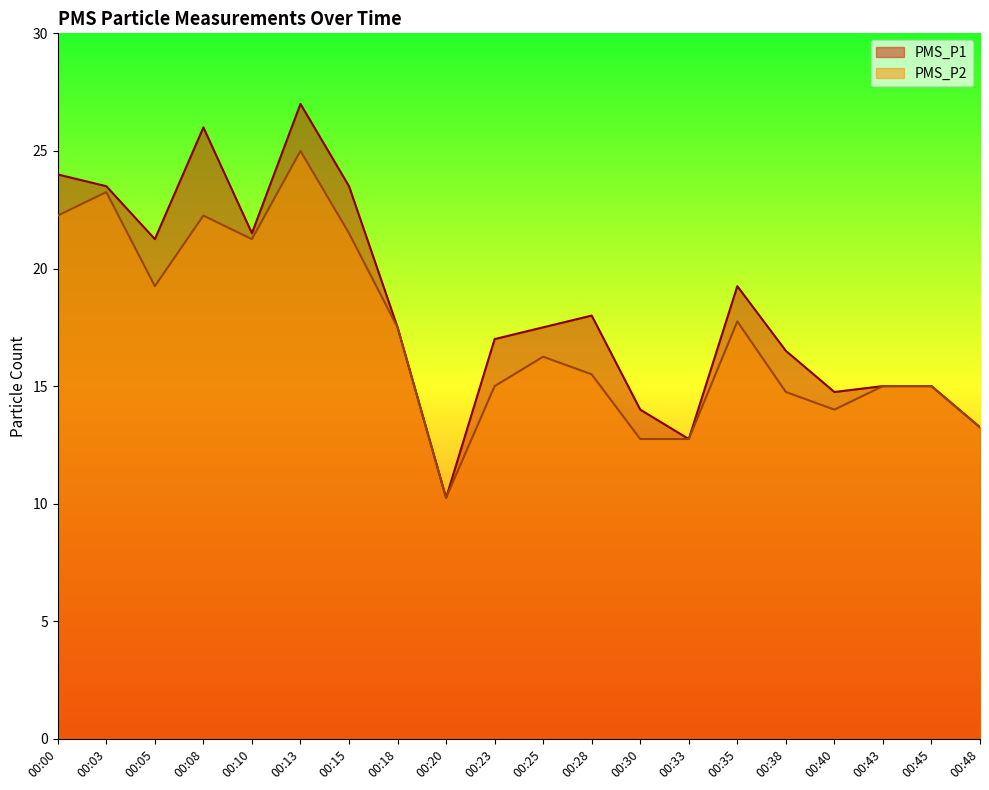

Which series has the largest total across all categories?

PMS_P1